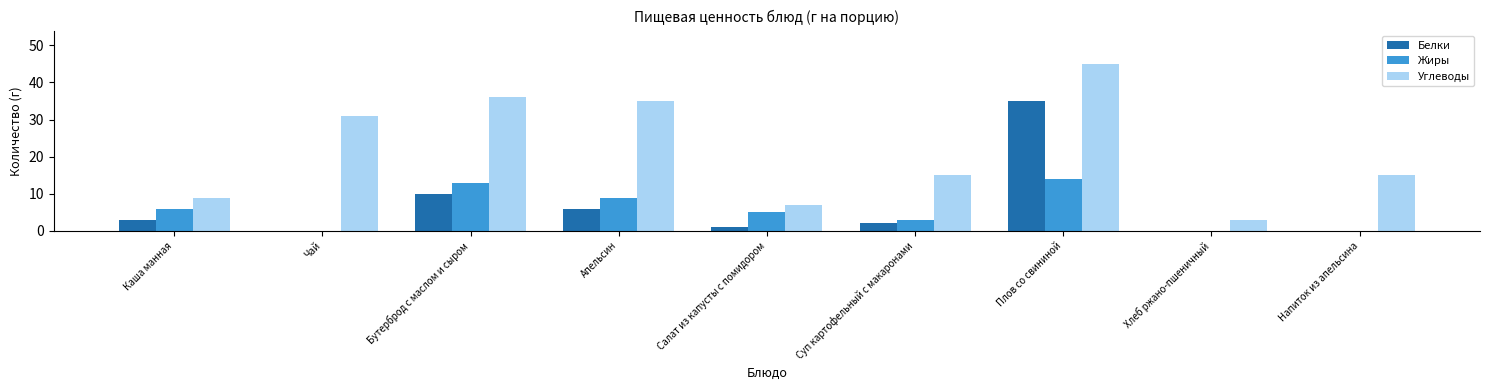

At which label is Белки closest to 17?

Бутерброд с маслом и сыром